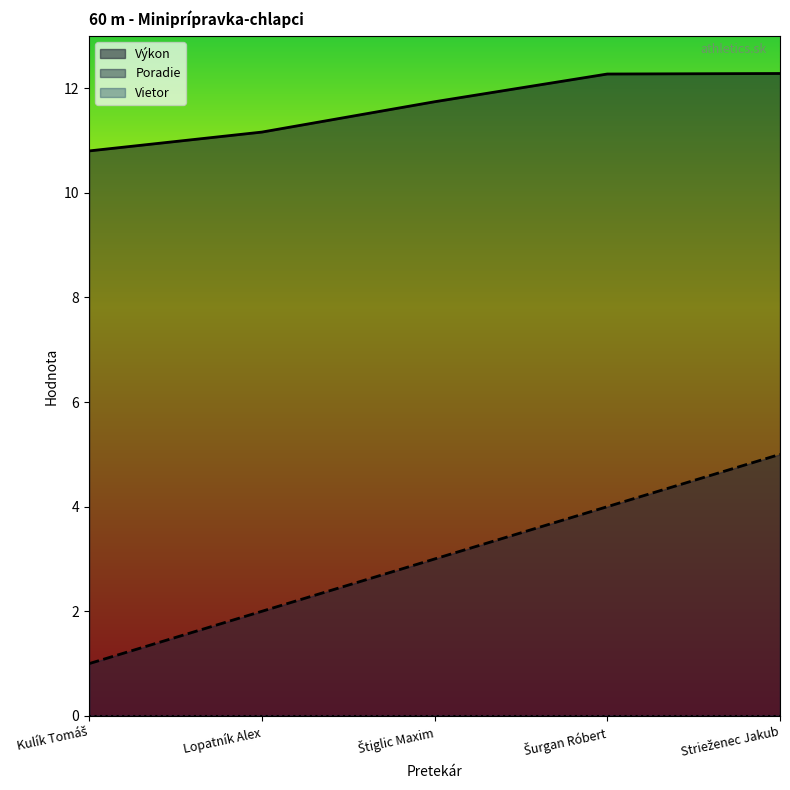

How many data points in Výkon are above 11?

4